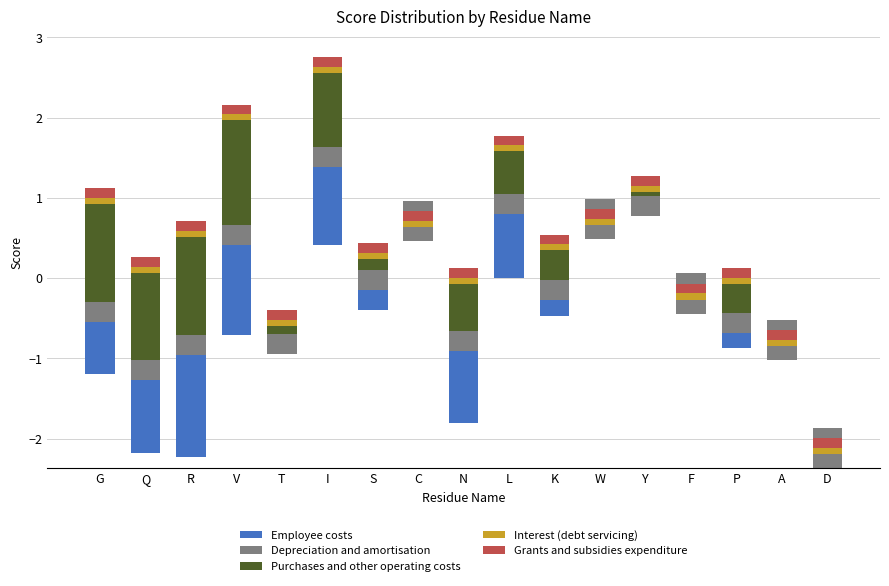

The Depreciation and amortisation series shows 0.8 at S. True or false?

False